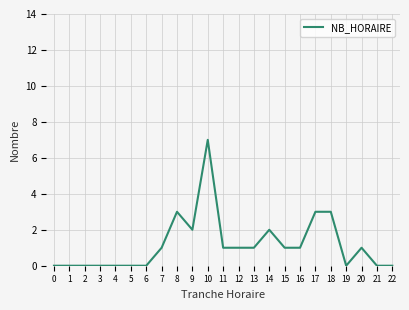

The value at 13 is 0. True or false?

False